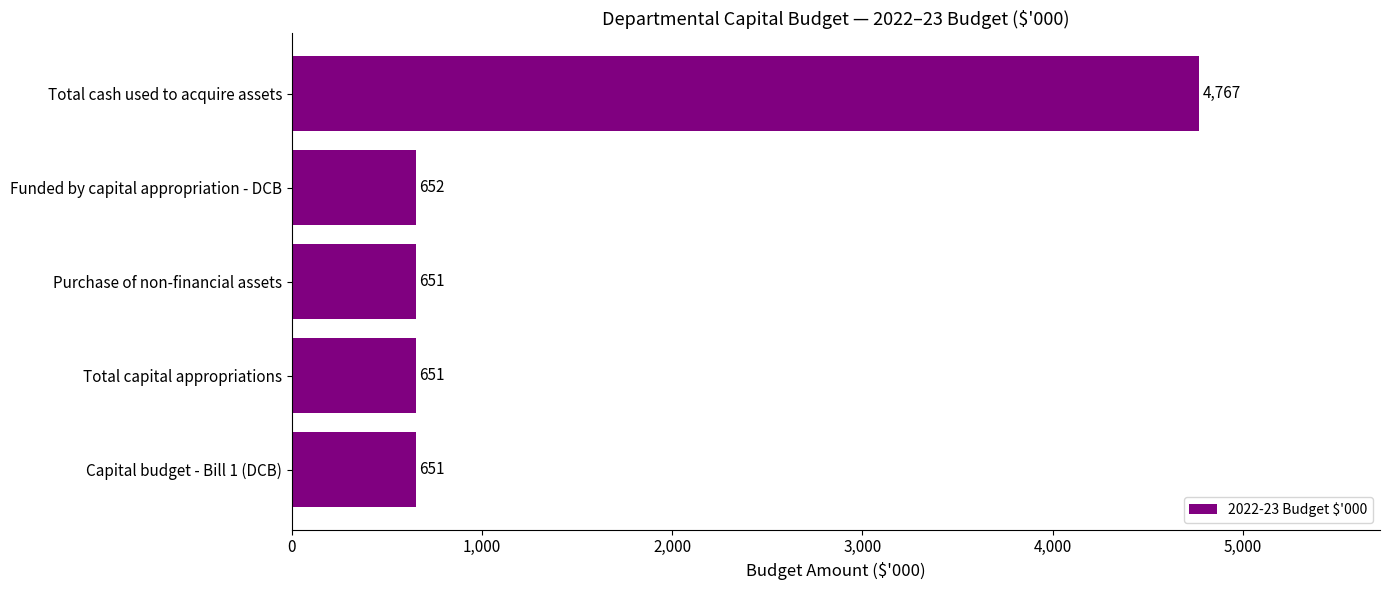

At which label is the value closest to 2709?

Funded by capital appropriation - DCB